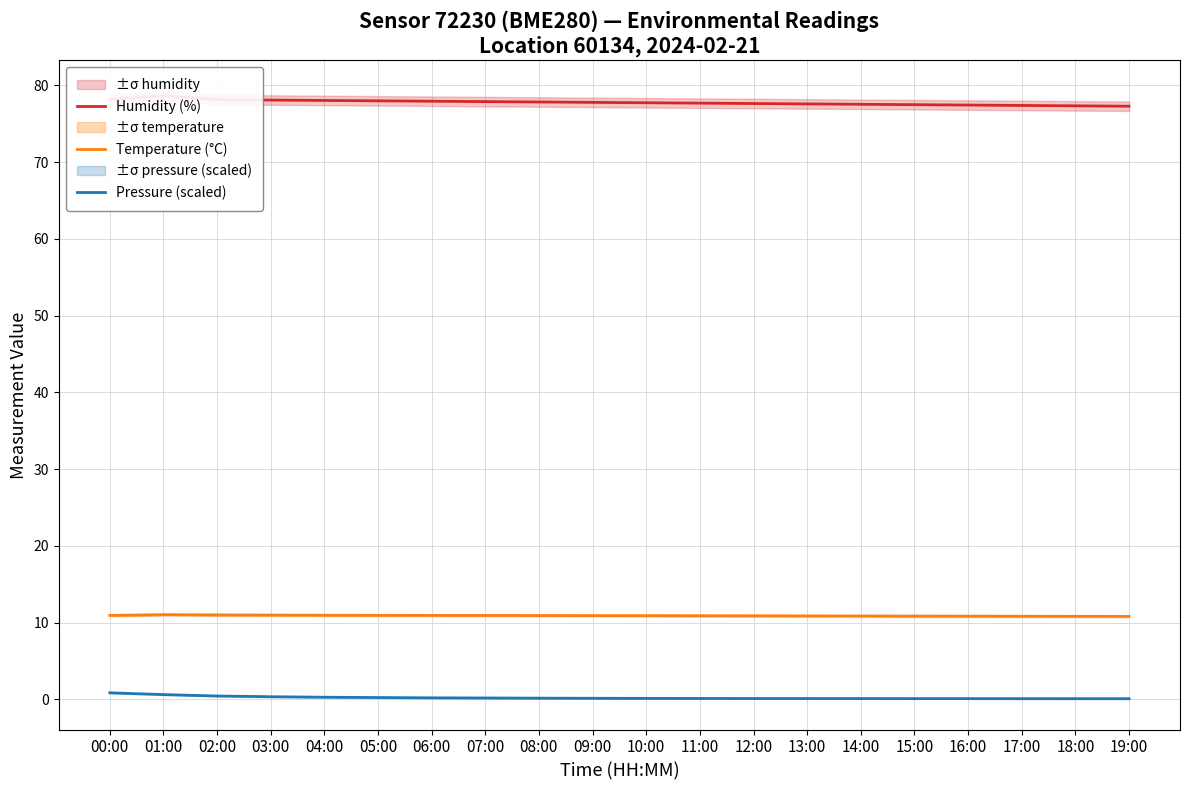

Does the chart display data point markers on the line(s)?

No